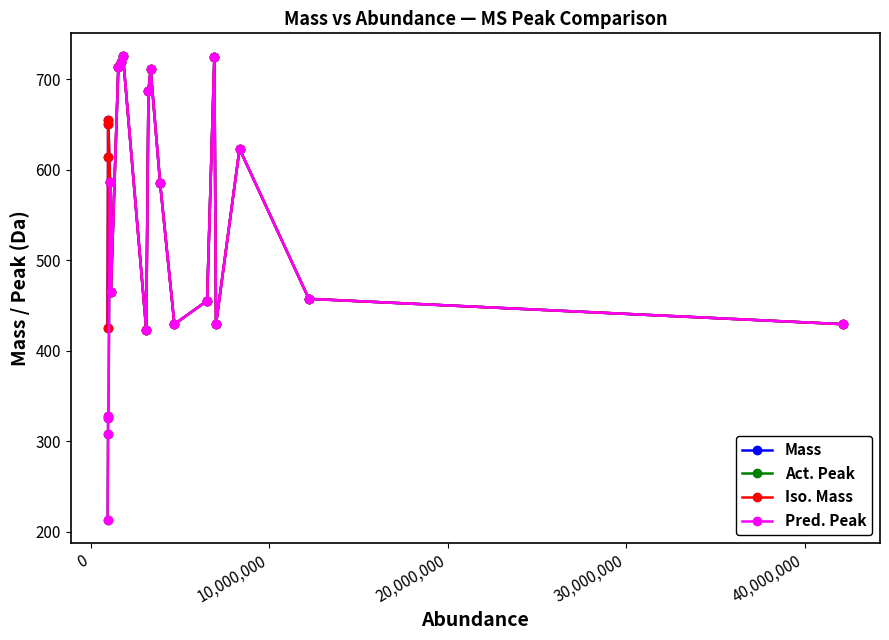

In Mass, how many points are lower than both neighbors (excluding endpoints)?

4